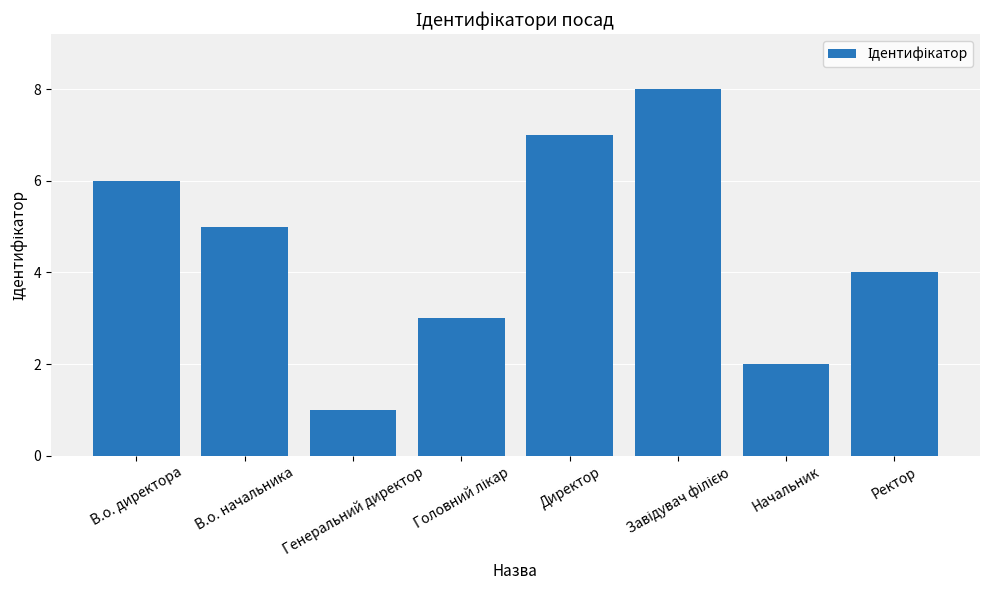

What is the sum of all values?

36